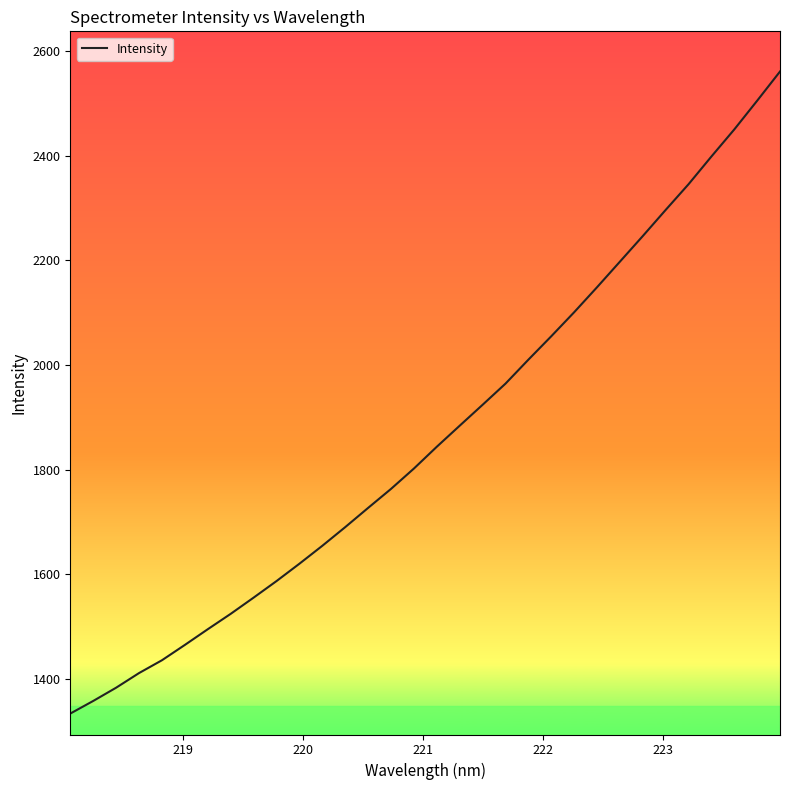

What is the sum of all values?

59741.2